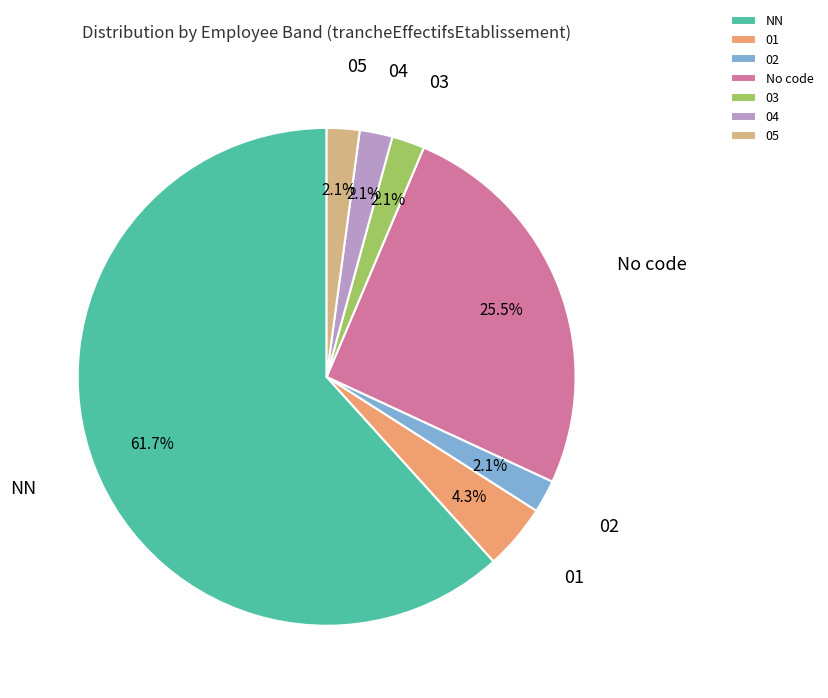

To the nearest percent, what is the difference between the NN and 03 slice percentages?

60%